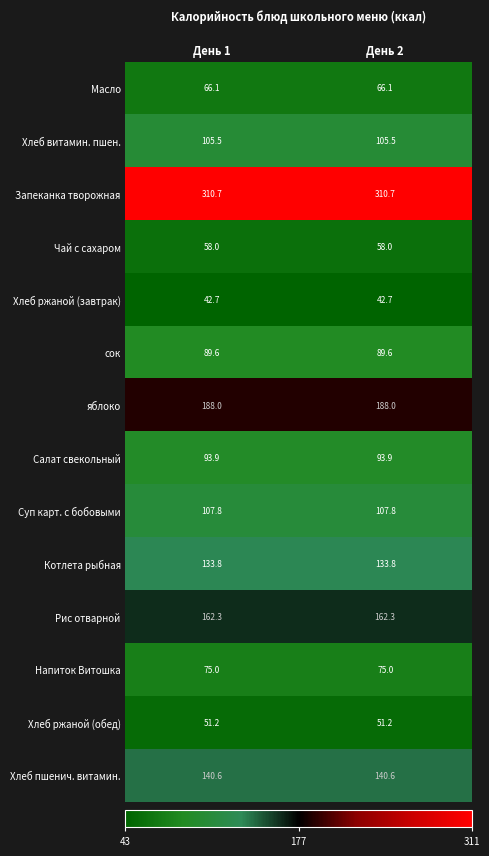

What is the greatest value displayed?

310.7